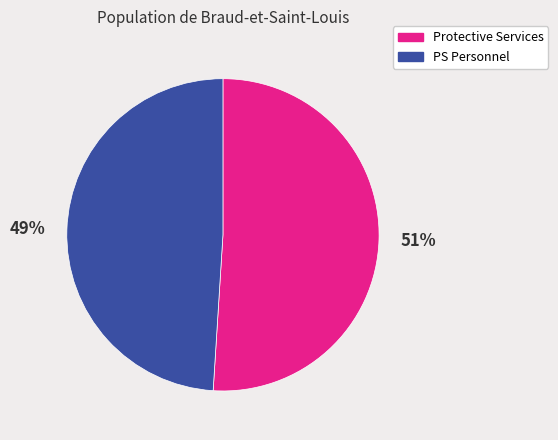

Is it true that PS Personnel is 49% of the pie?

True